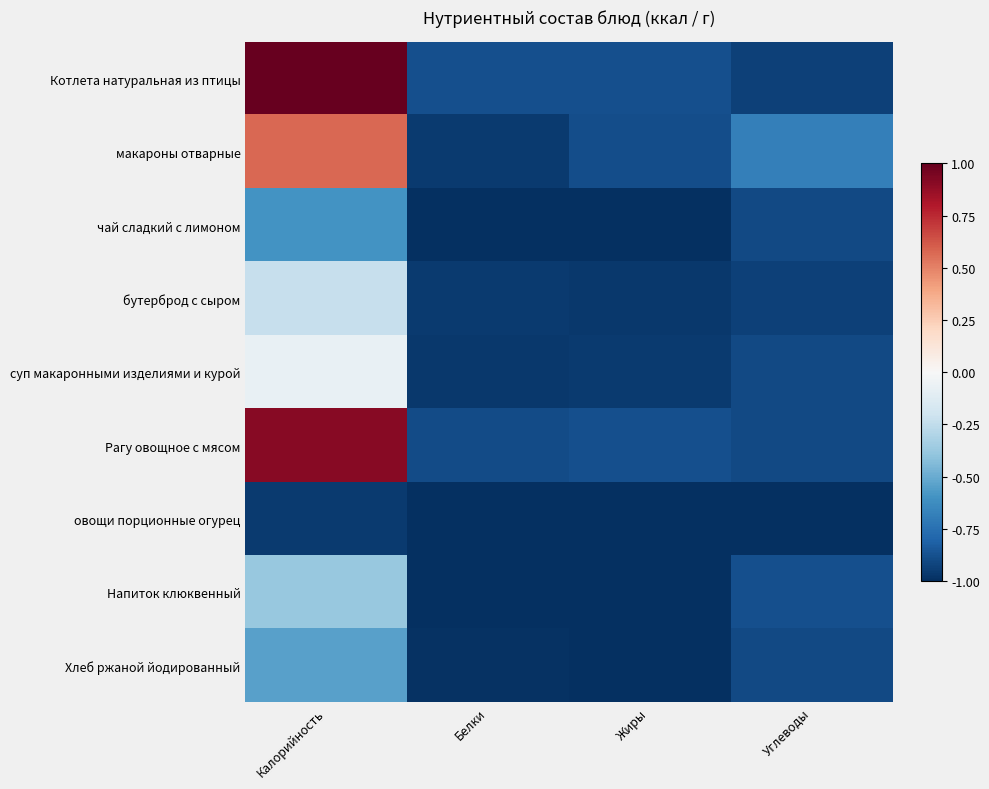

How many distinct data groups are displayed?

9